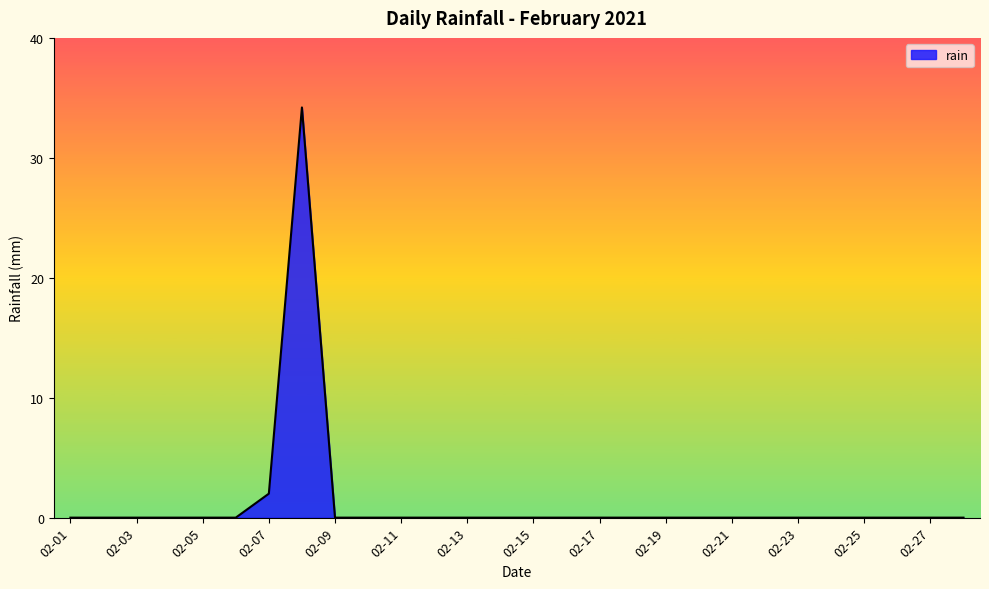

What is the difference between the maximum and minimum values?

34.2